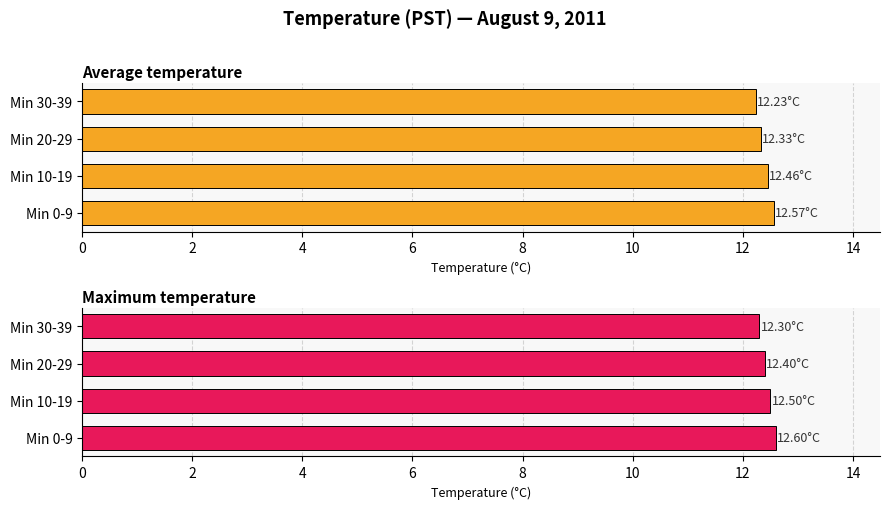

Count the Maximum temperature values in the range 12 to 13.

4